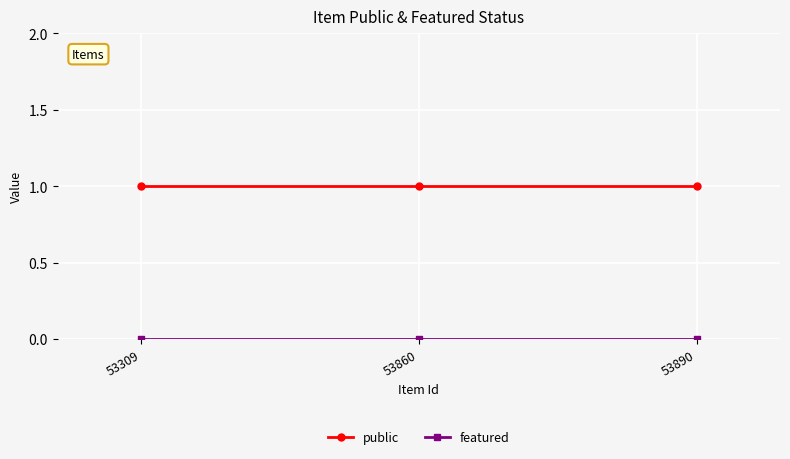

Is it true that public equals 2 at 53860?

False